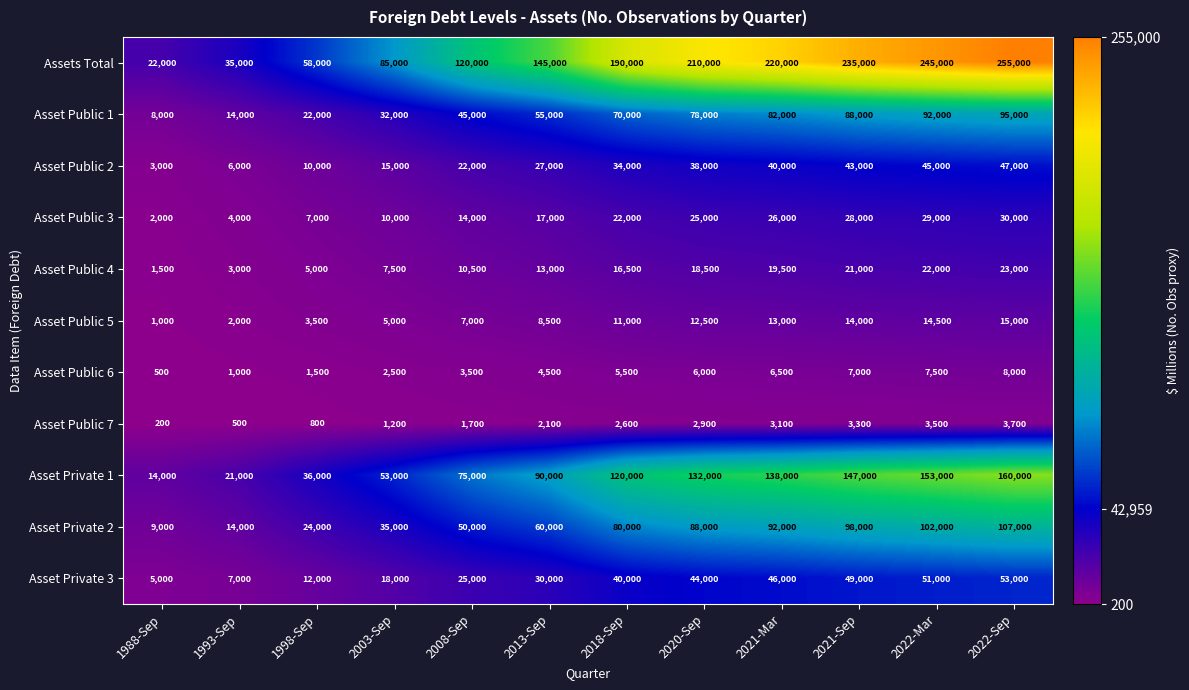

At which category is the sum across all series the highest?

2022-Sep